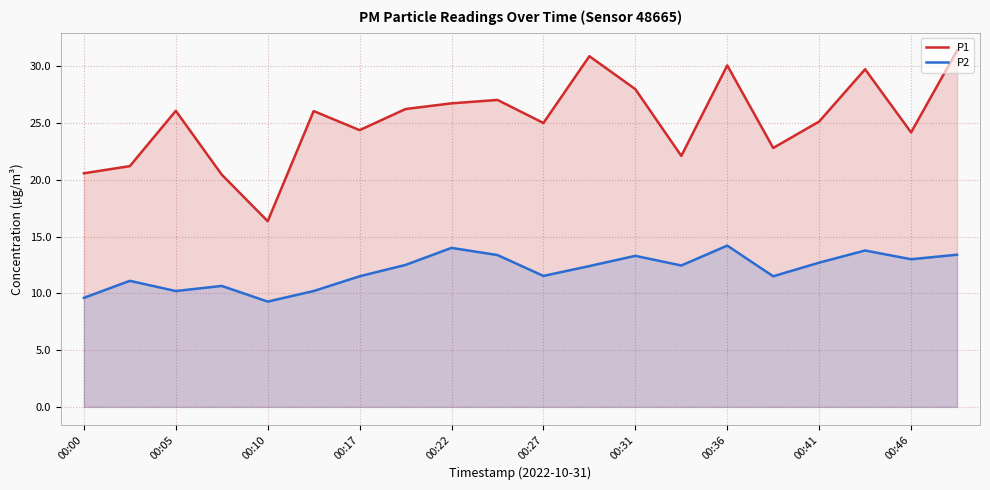

The value of P2 at 00:41 is 12.7. True or false?

True